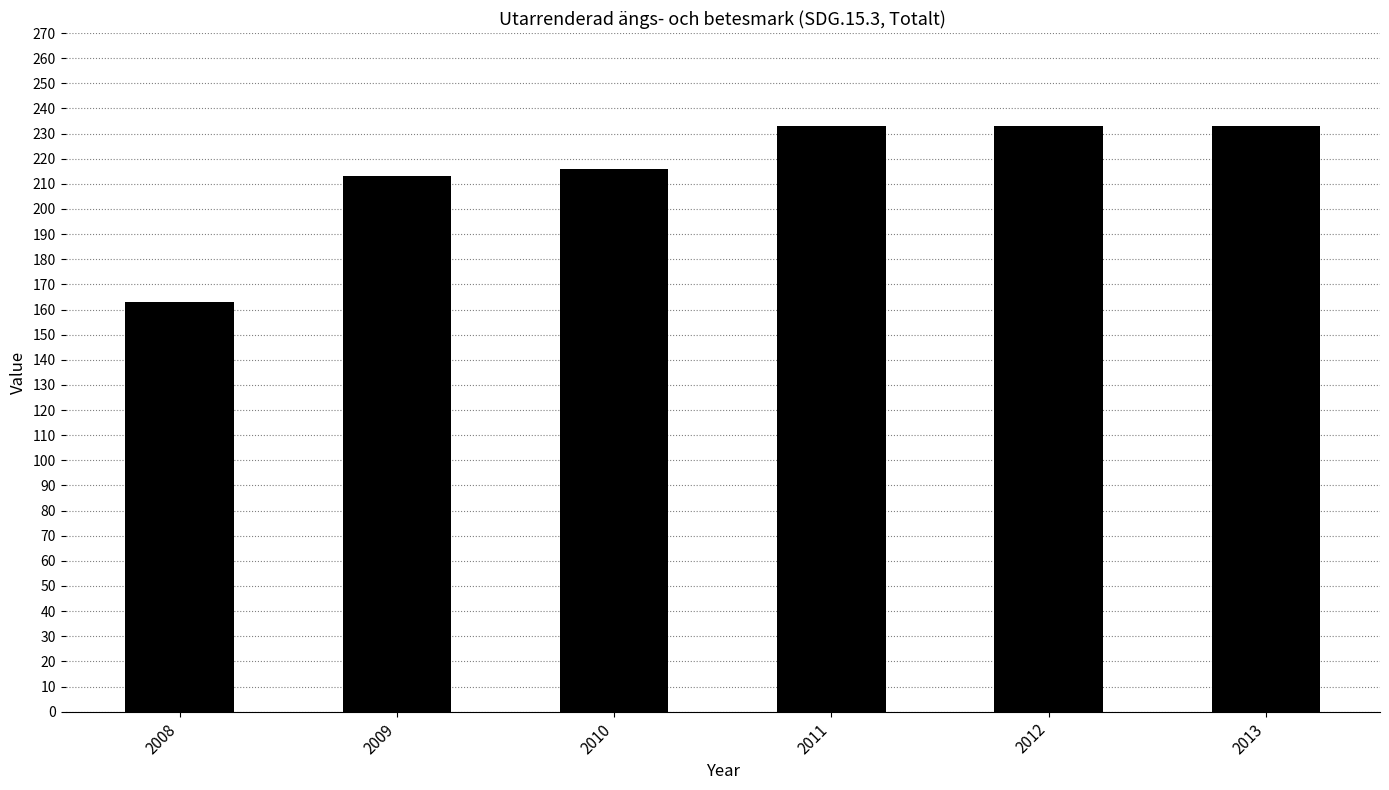

Which label corresponds to the smallest value in the chart?

2008